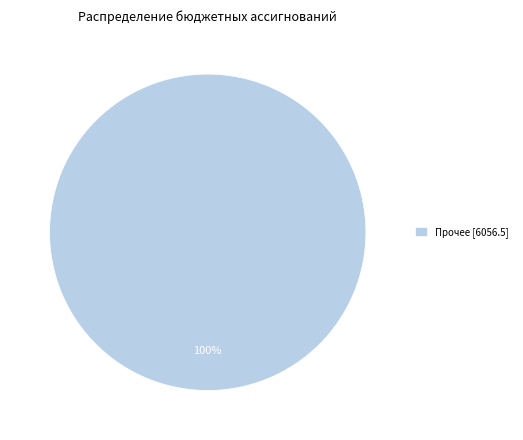

To the nearest percent, what portion does Прочее [6056.5] represent?

100%